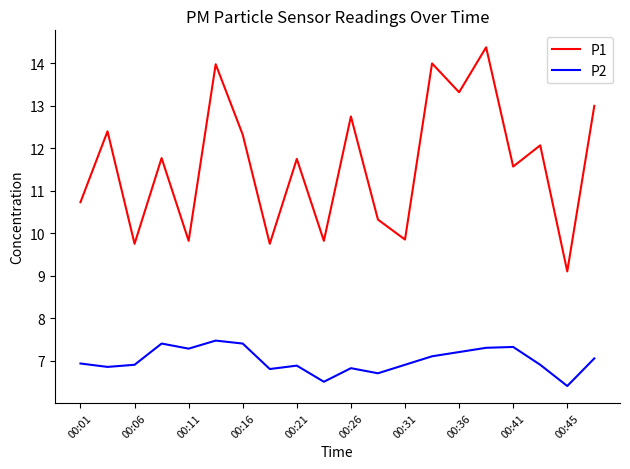

Rank the series by their average value, from lowest to highest.

P2, P1